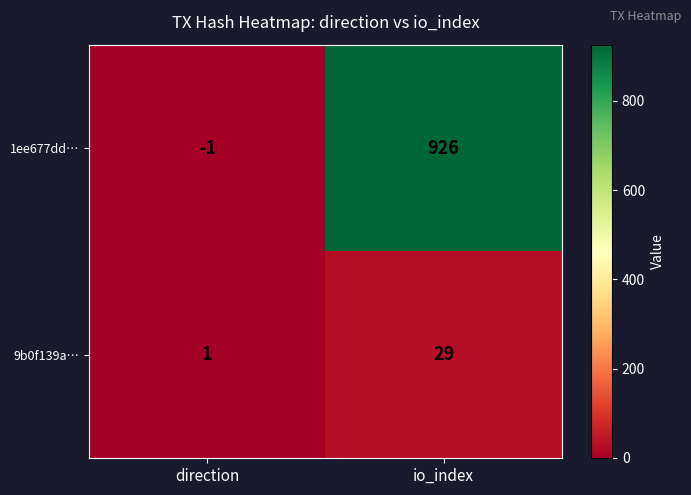

List the series in order of their peak value, highest first.

1ee677dd…, 9b0f139a…